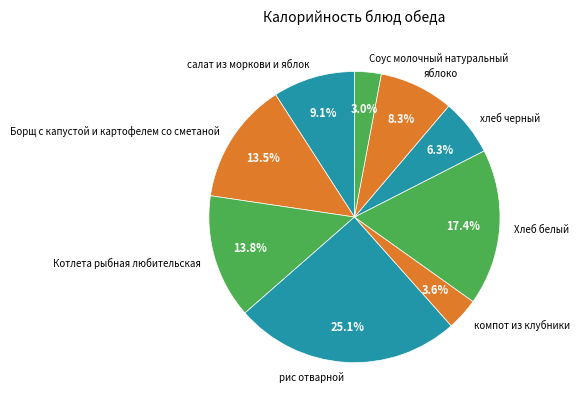

Between Борщ с капустой и картофелем со сметаной and хлеб черный, which is larger?

Борщ с капустой и картофелем со сметаной